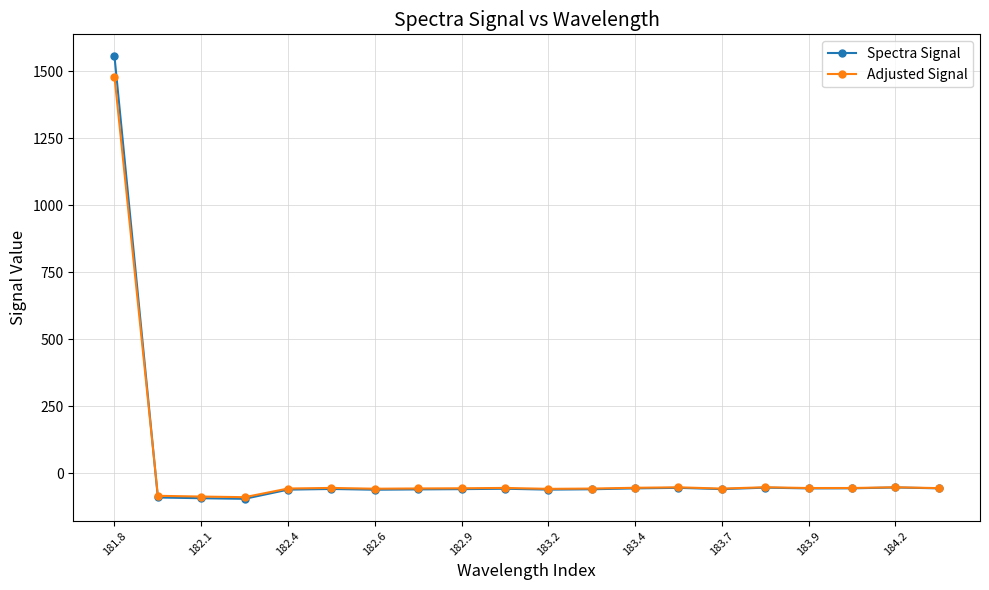

Rank the series by their maximum value, from lowest to highest.

Adjusted Signal, Spectra Signal